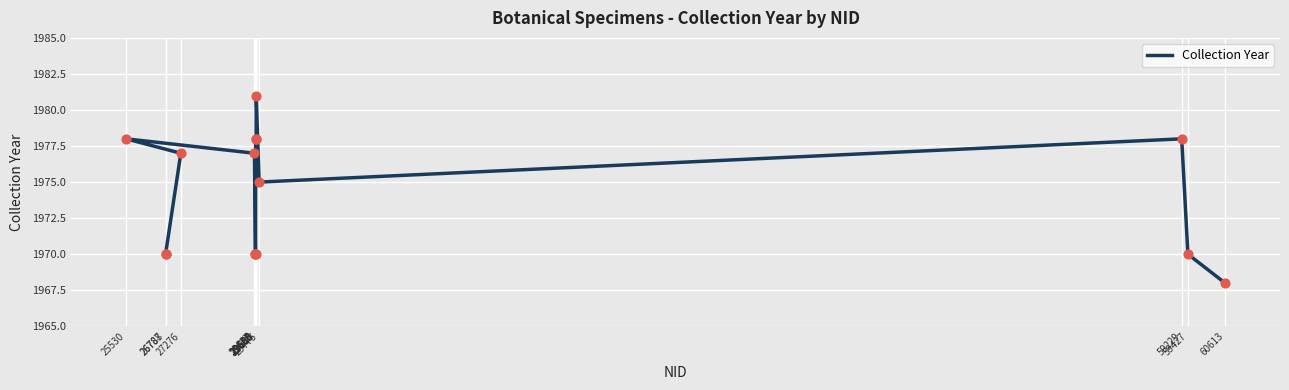

Approximately how many times larger is the value at 29658 compared to 60613?

1.0